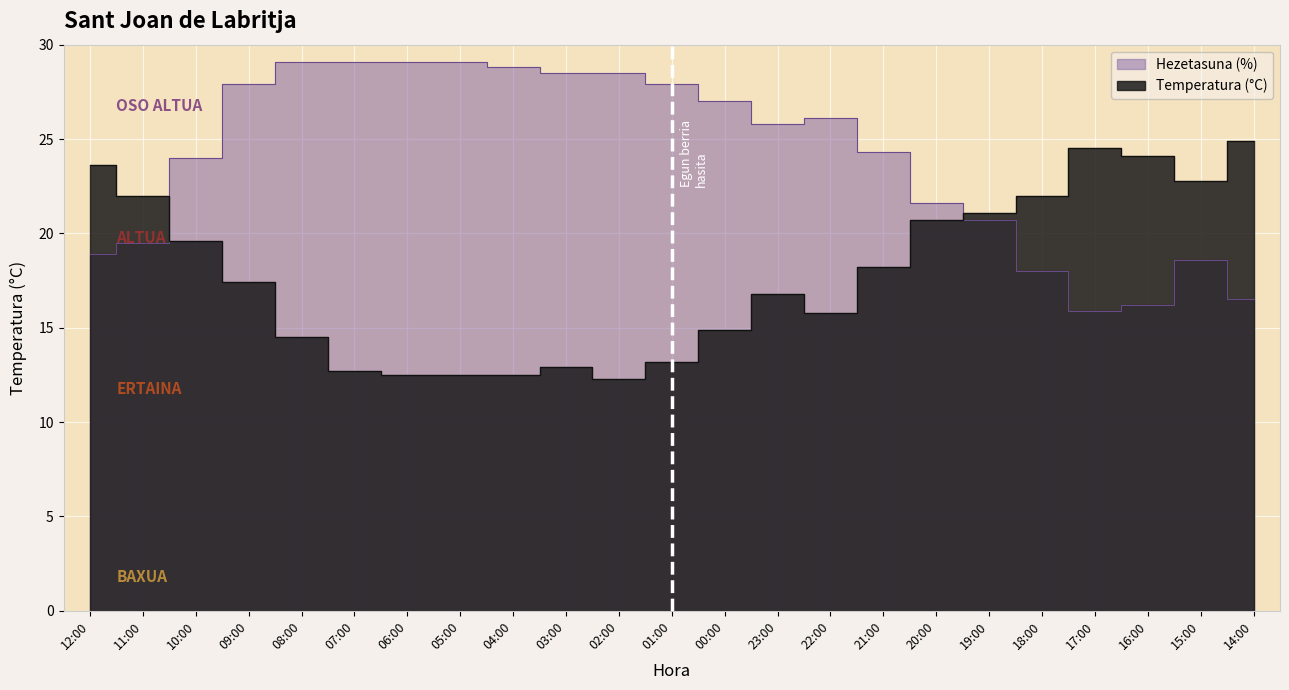

The value of Hezetasuna (%) at 04:00 is 28.8. True or false?

True